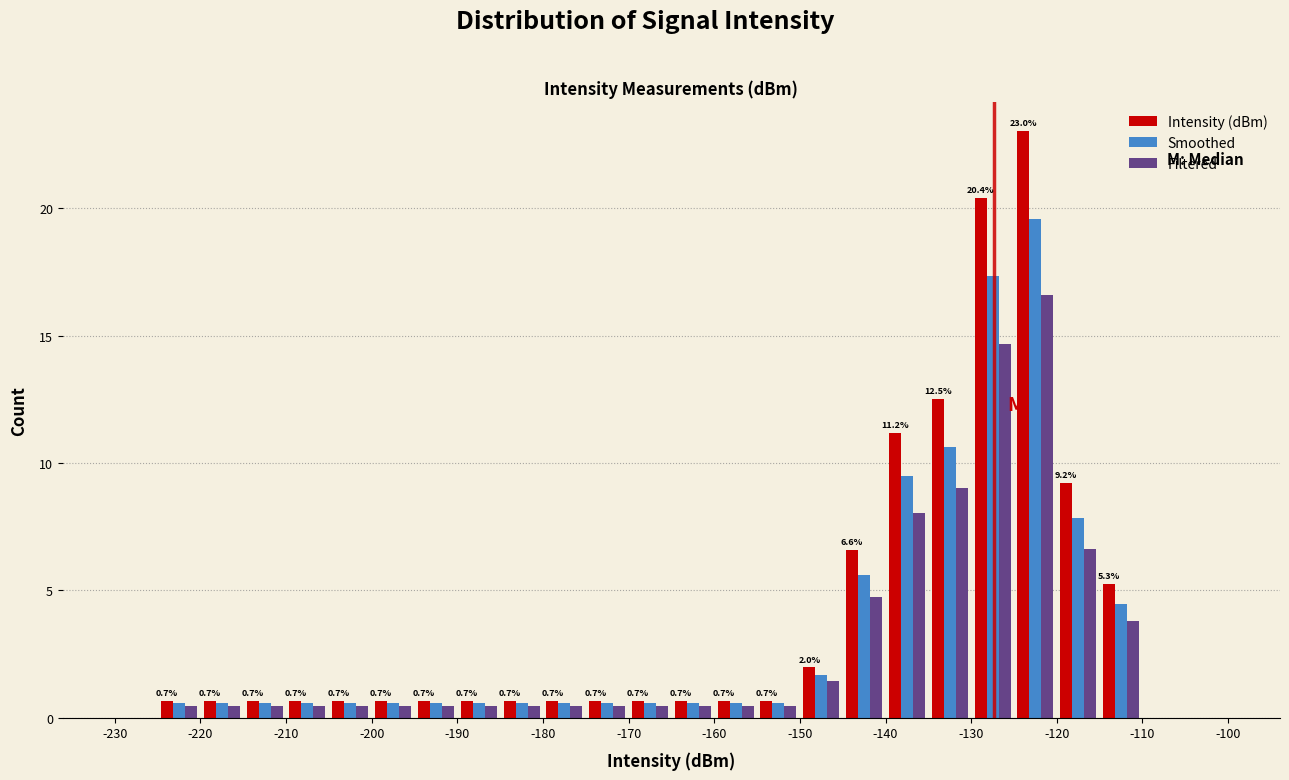

In the Intensity (dBm) series, which range on the x-axis has the tallest bar?

-125 to -120